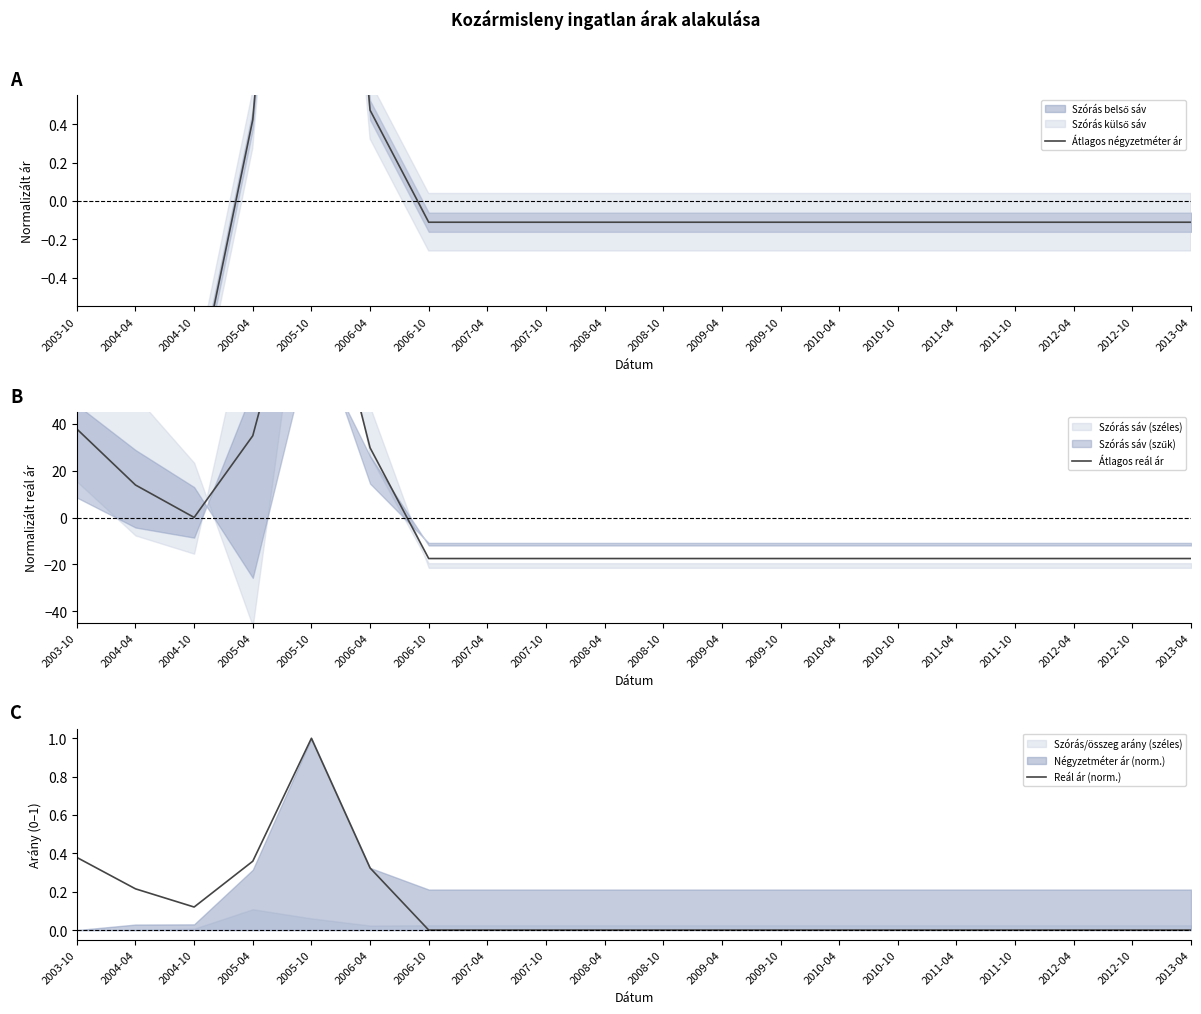

What is the difference between the maximum and minimum values in the Átlagos négyzetméter ár series?

5.2